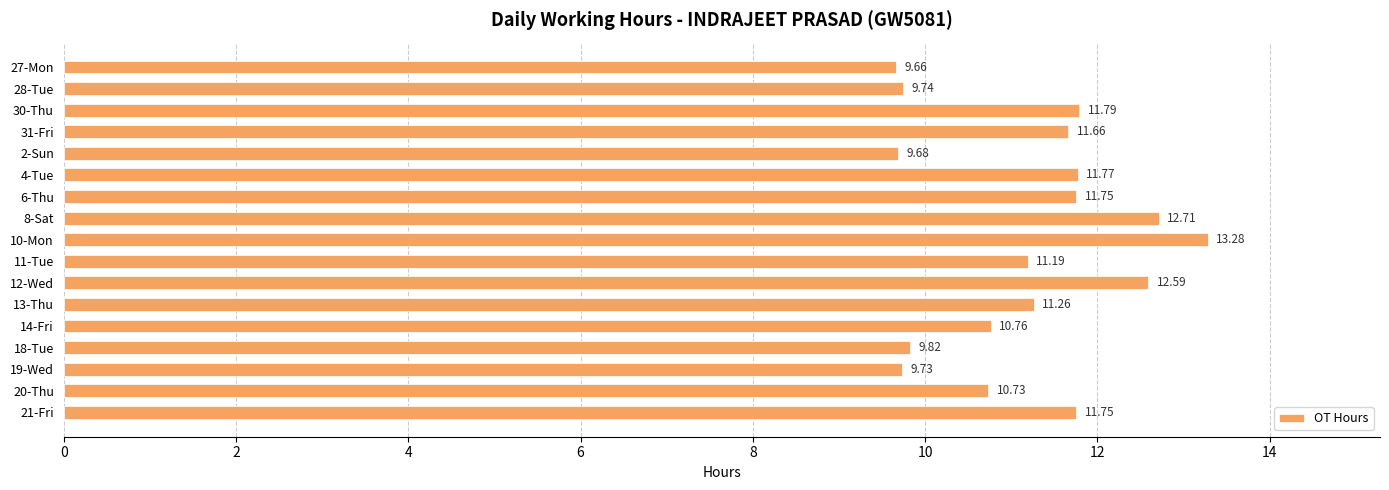

What is the smallest value displayed?

9.7